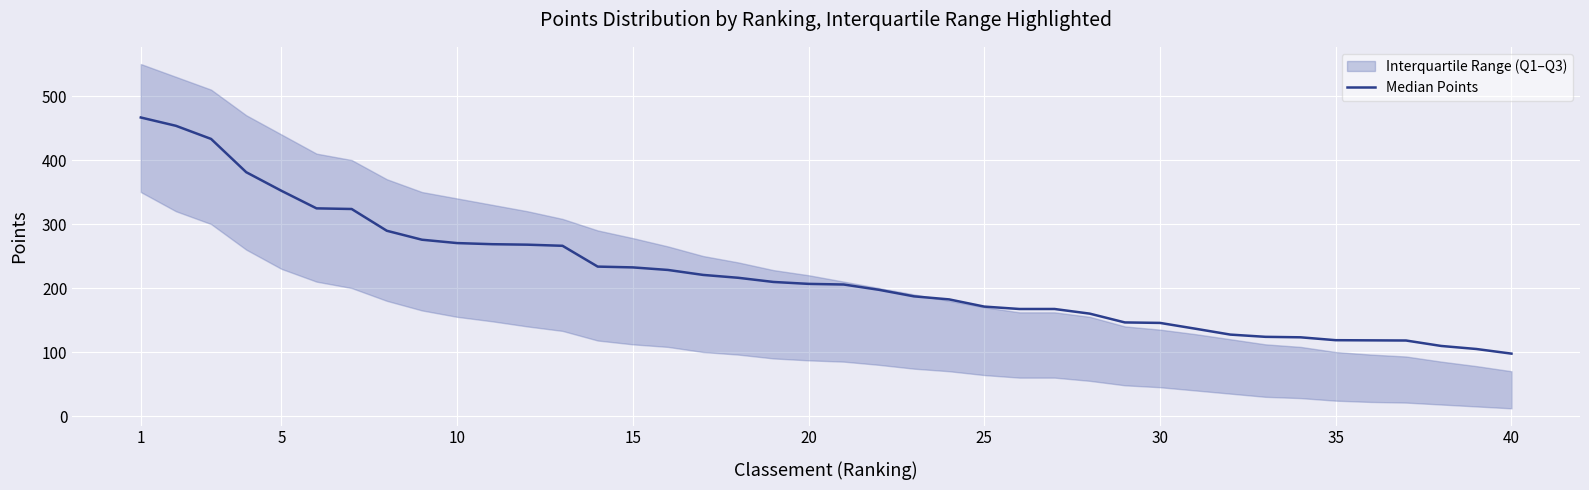

True or false: the data has more than 2 interior local peaks.

False